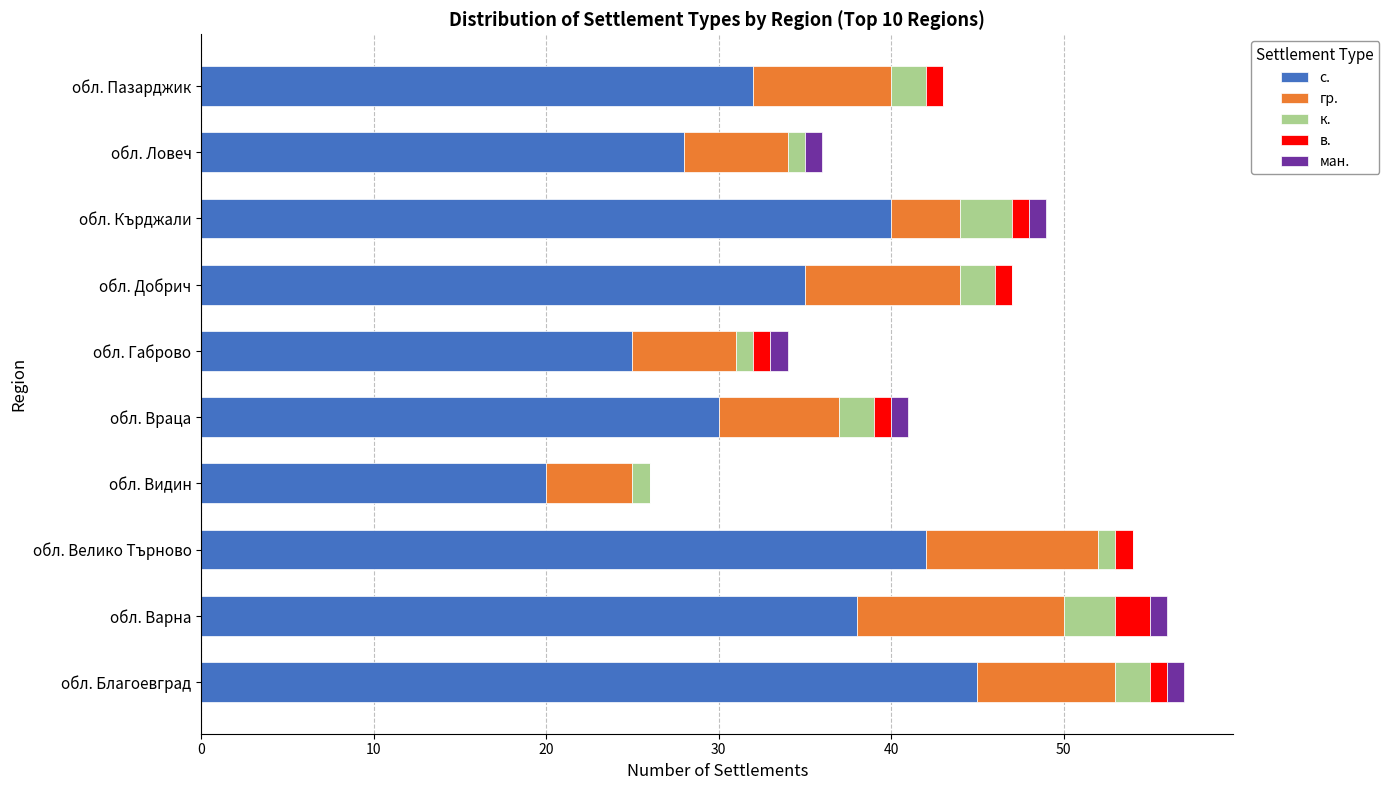

How many categories are shown in the chart?

10